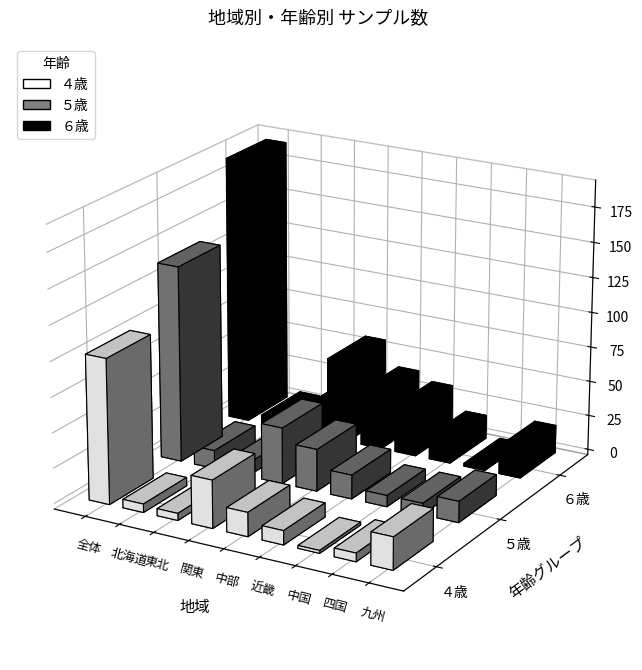

What is the lowest value of the ６歳 series?

2